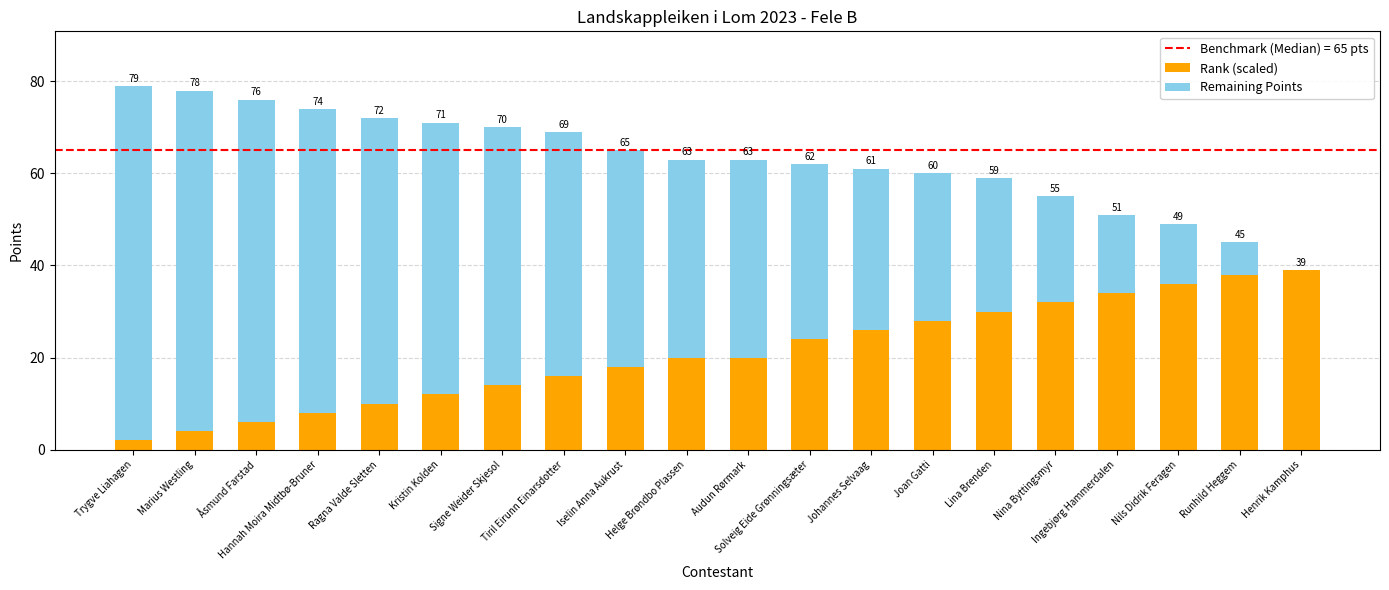

True or false: Remaining Points has a value of 59 at Kristin Kolden.

True